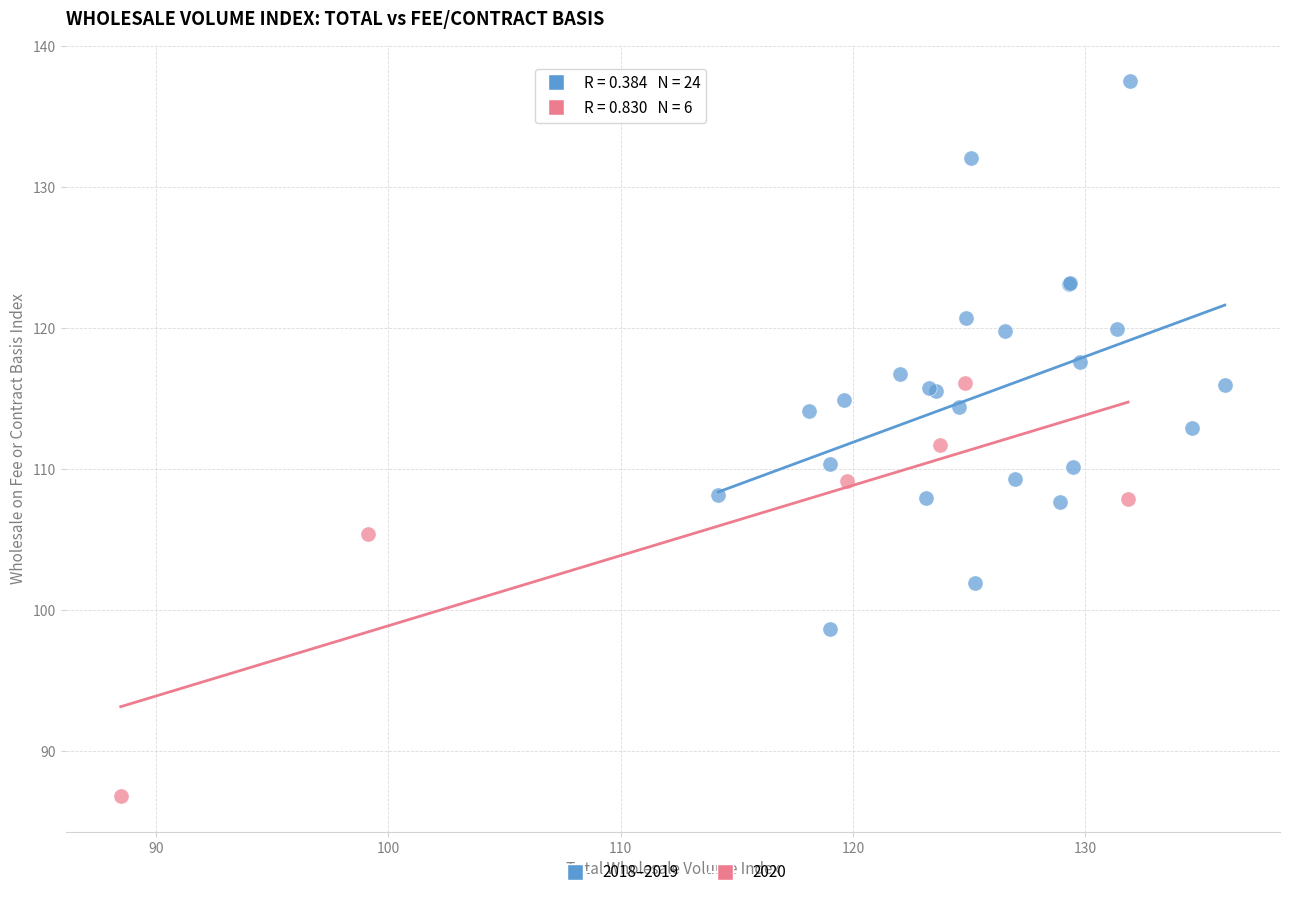

Which series contains the lowest Y value?

2020